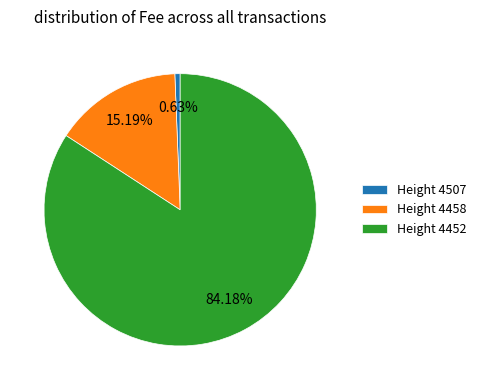

How many segments does this pie chart have?

3